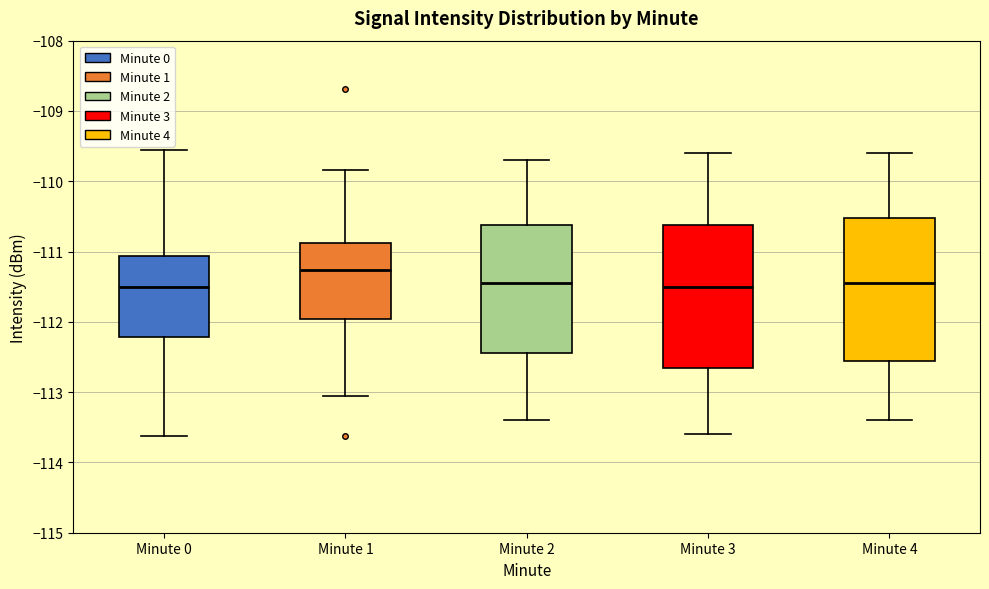

Where does the median line of the box for Minute 2 sit on the y-axis? The values are not printed on the chart, so give them approximately, as read against the axis.

-111.4